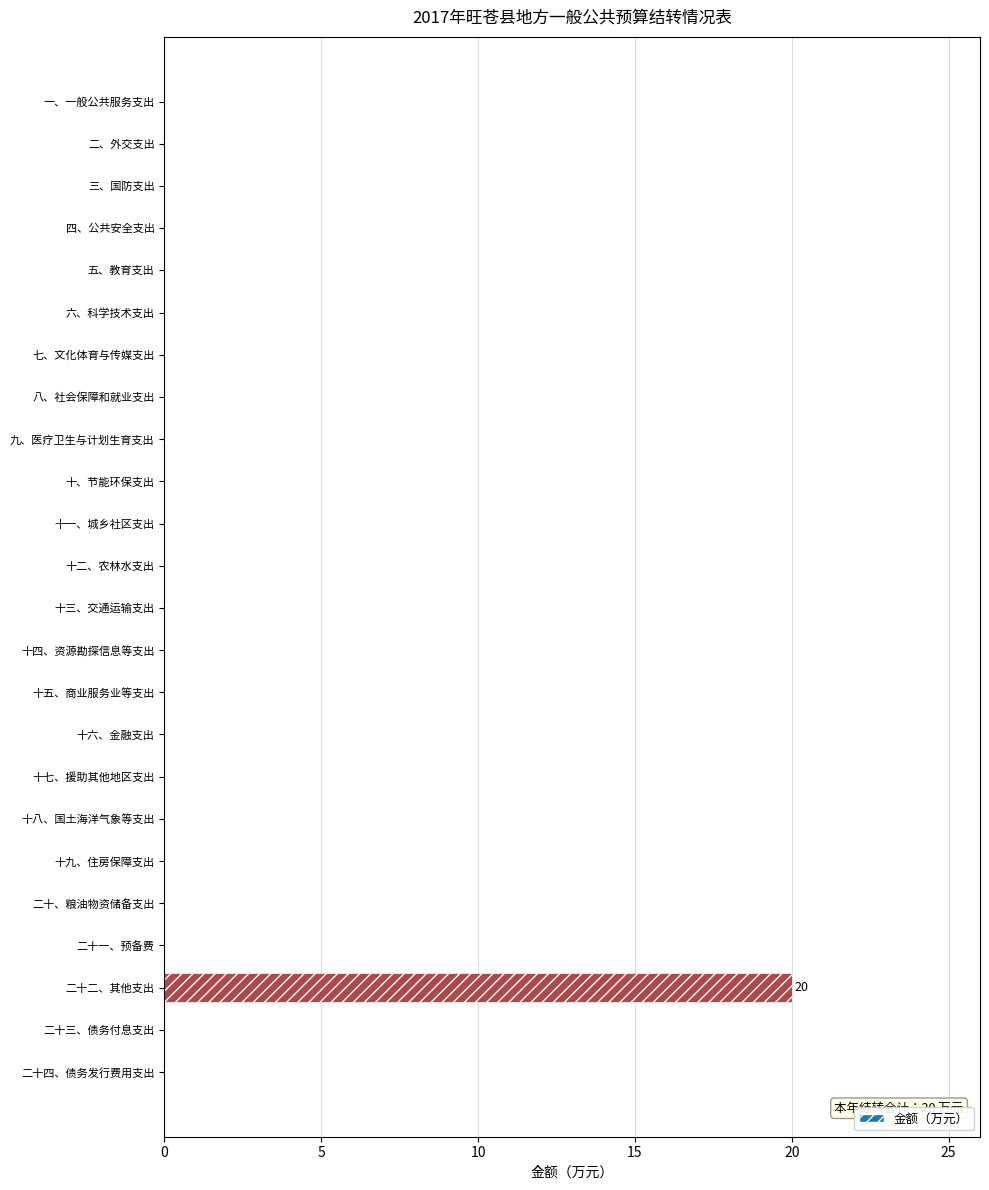

Are the bars grouped side by side (vs. stacked)?

No